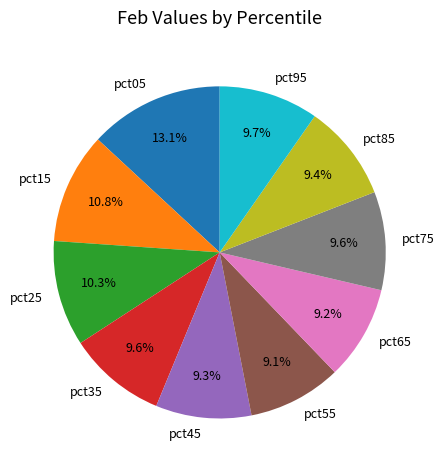

Which category has the biggest portion of the pie?

pct05